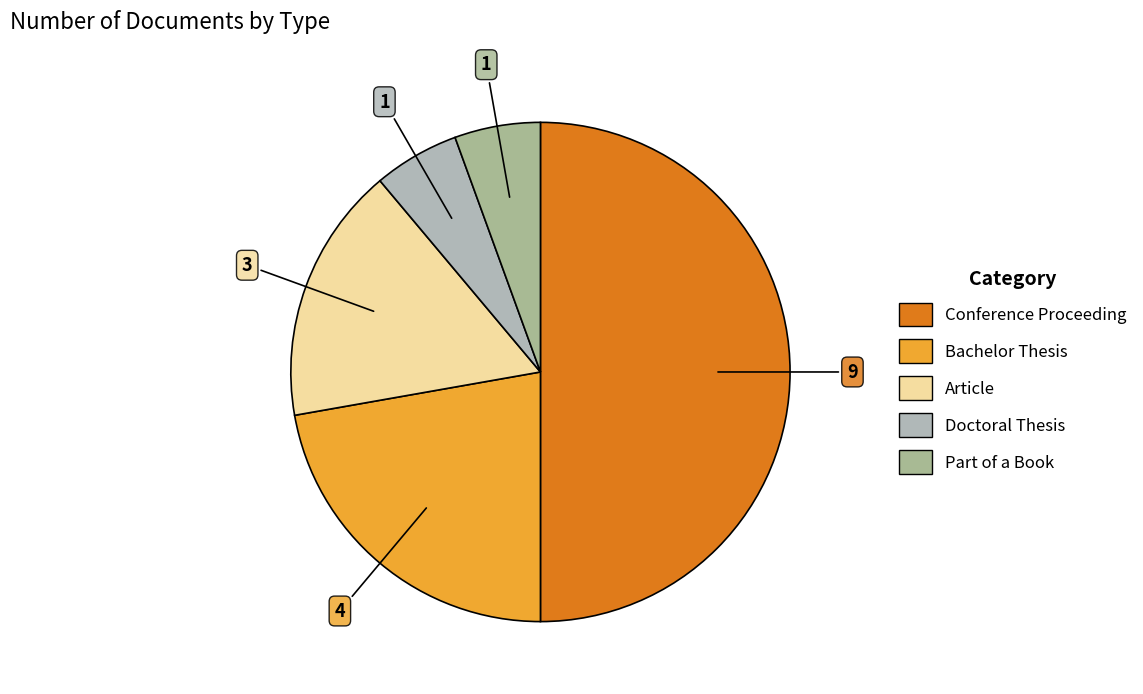

True or false: Conference Proceeding accounts for 64% of the total.

False